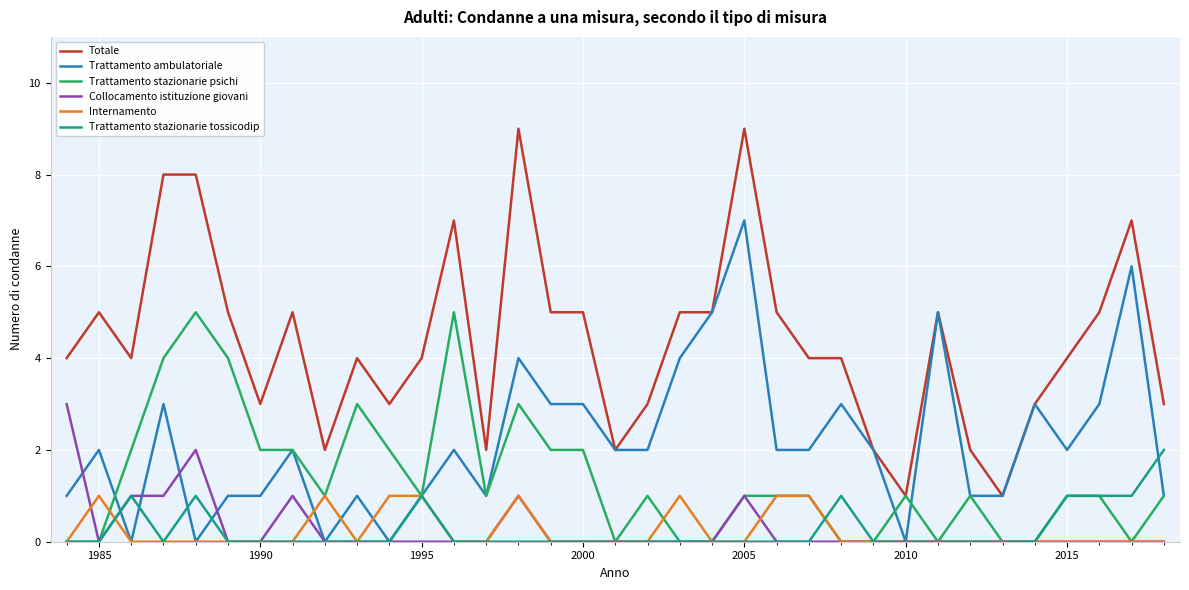

What is the highest value of the Trattamento ambulatoriale series?

7